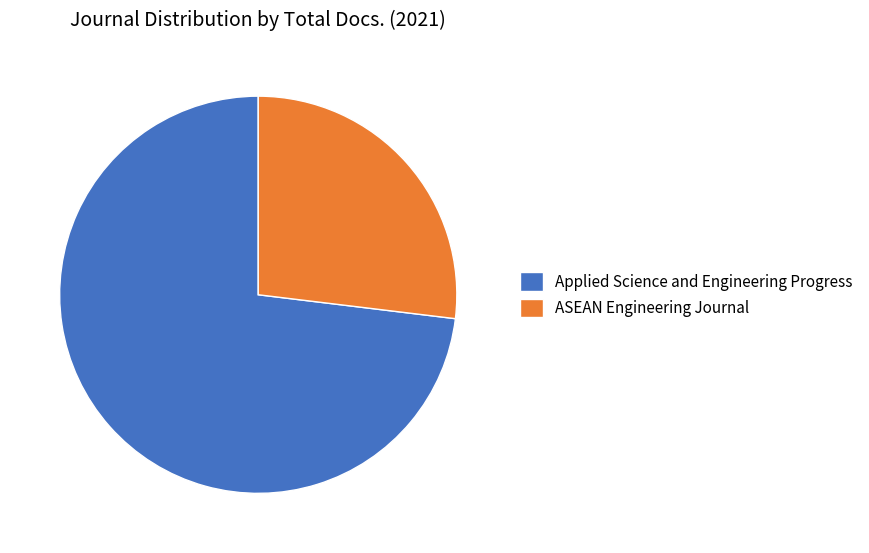

Do ASEAN Engineering Journal and Applied Science and Engineering Progress together represent more than half of the pie?

Yes